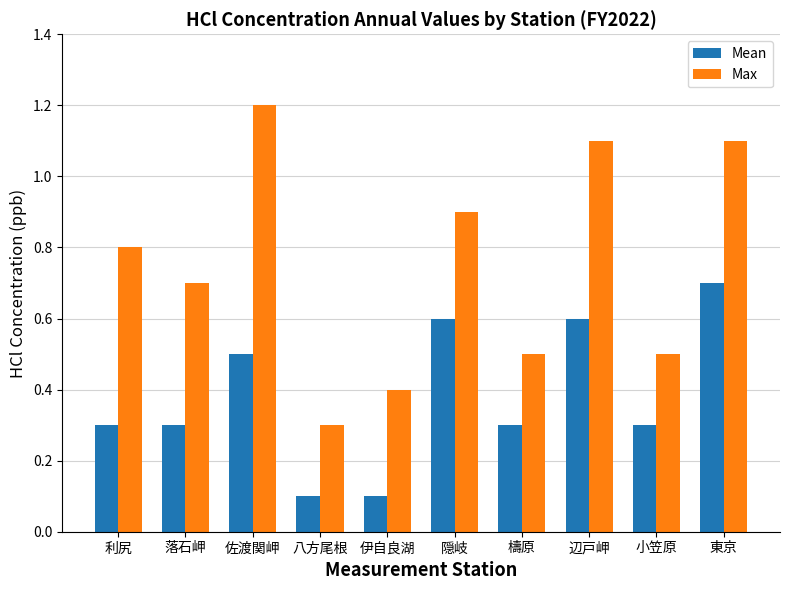

Which series changed the most between 伊自良湖 and 小笠原?

Mean